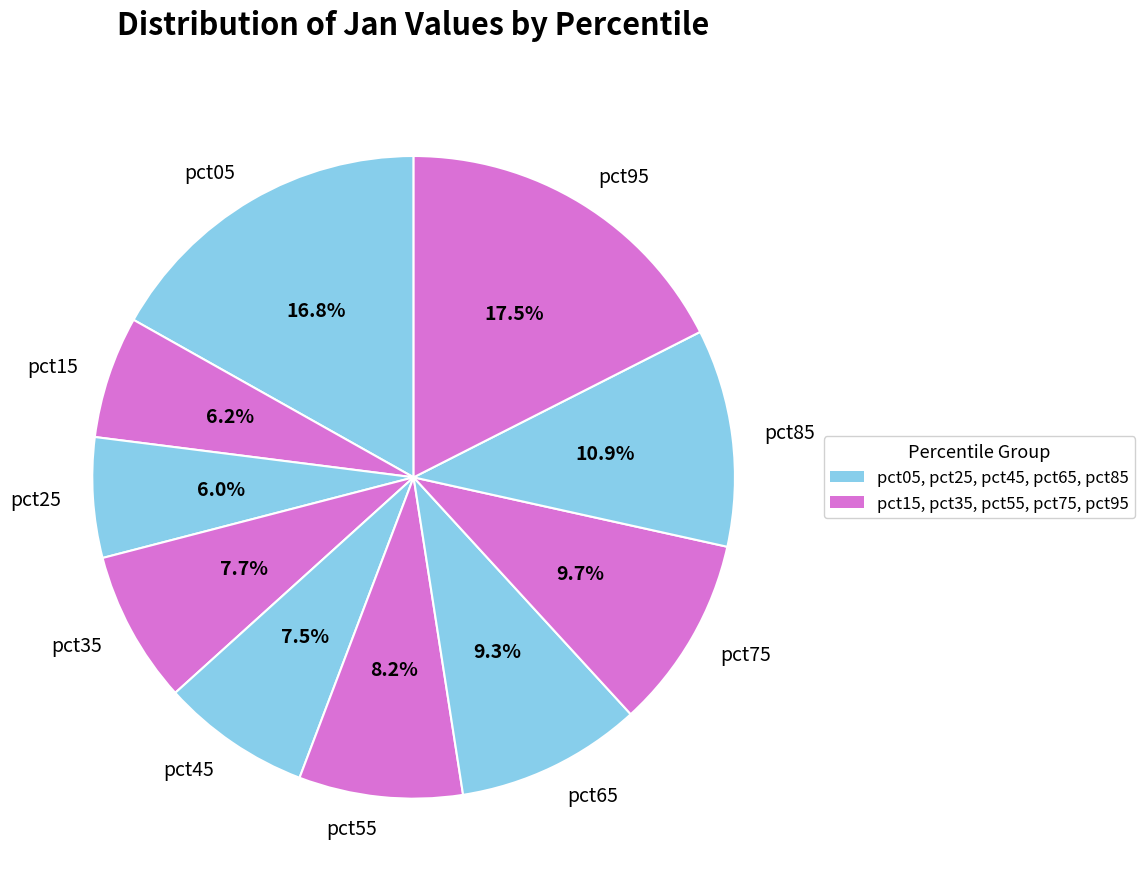

How many slices are in this pie chart?

10